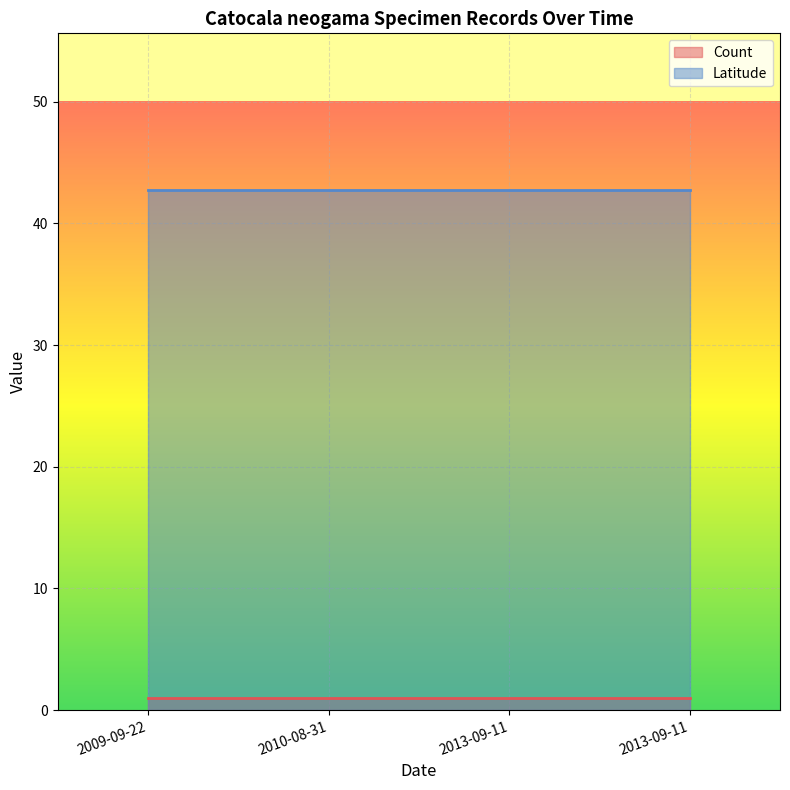

True or false: Latitude and Count intersect in this chart.

False